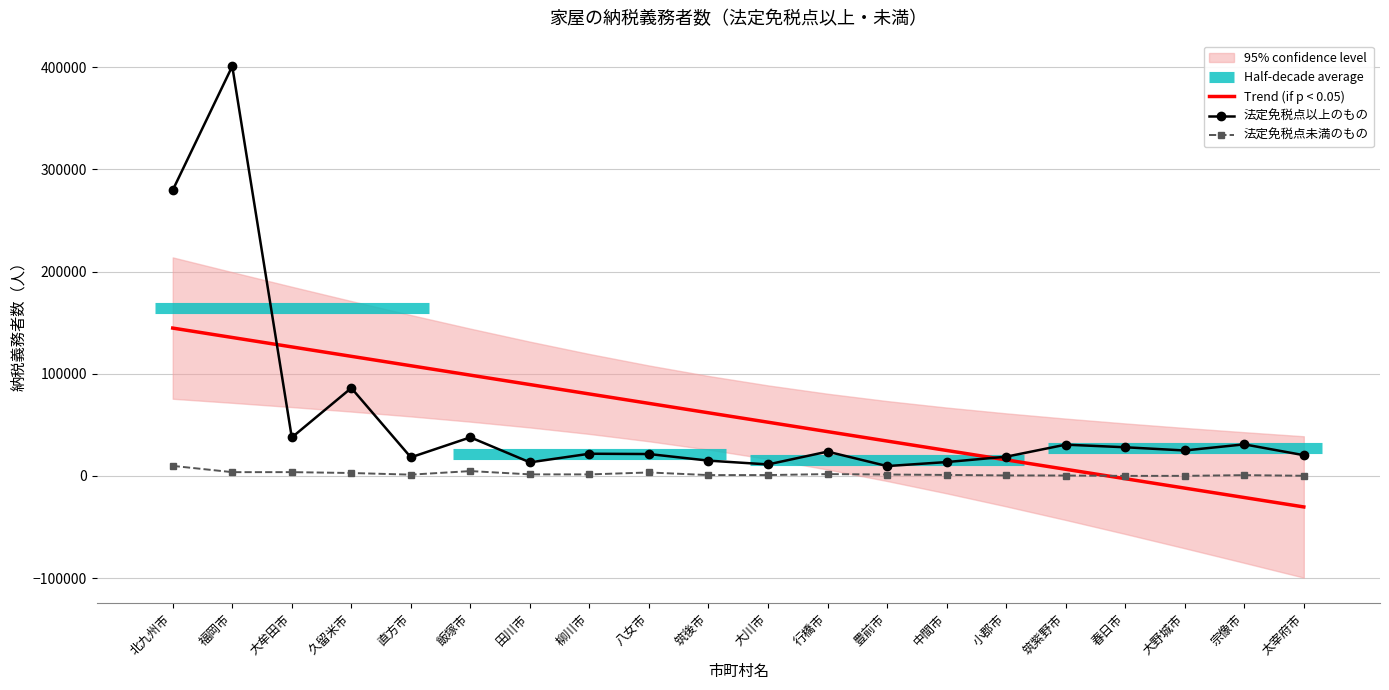

What is the difference between the maximum and minimum values in the 法定免税点未満のもの series?

9790.0